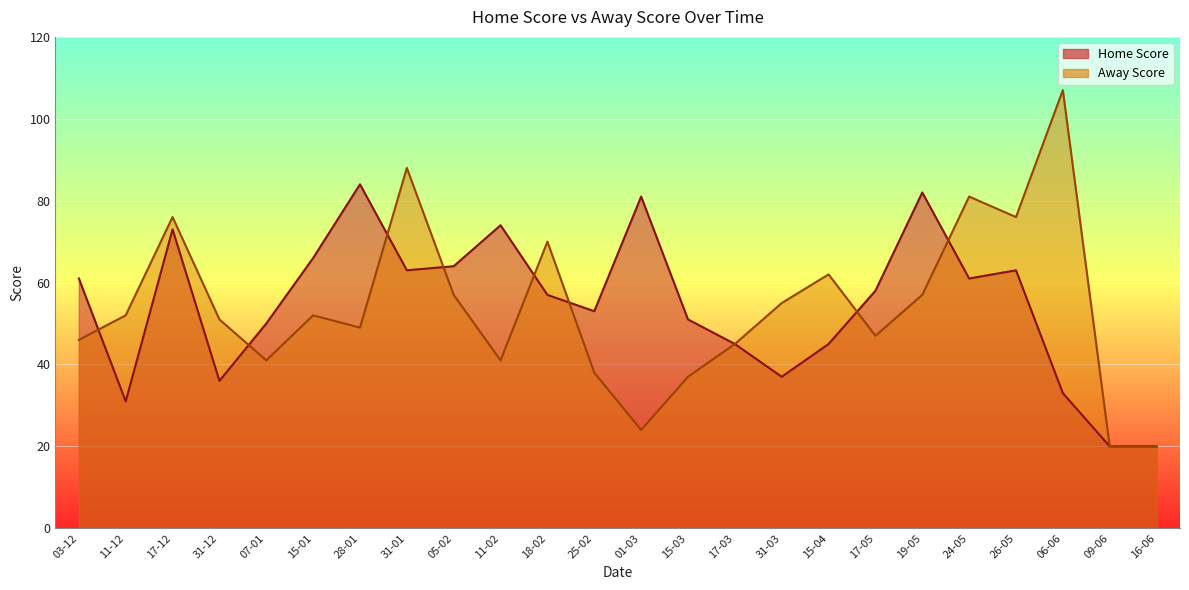

True or false: Away Score has more than 2 points higher than both neighbors.

True